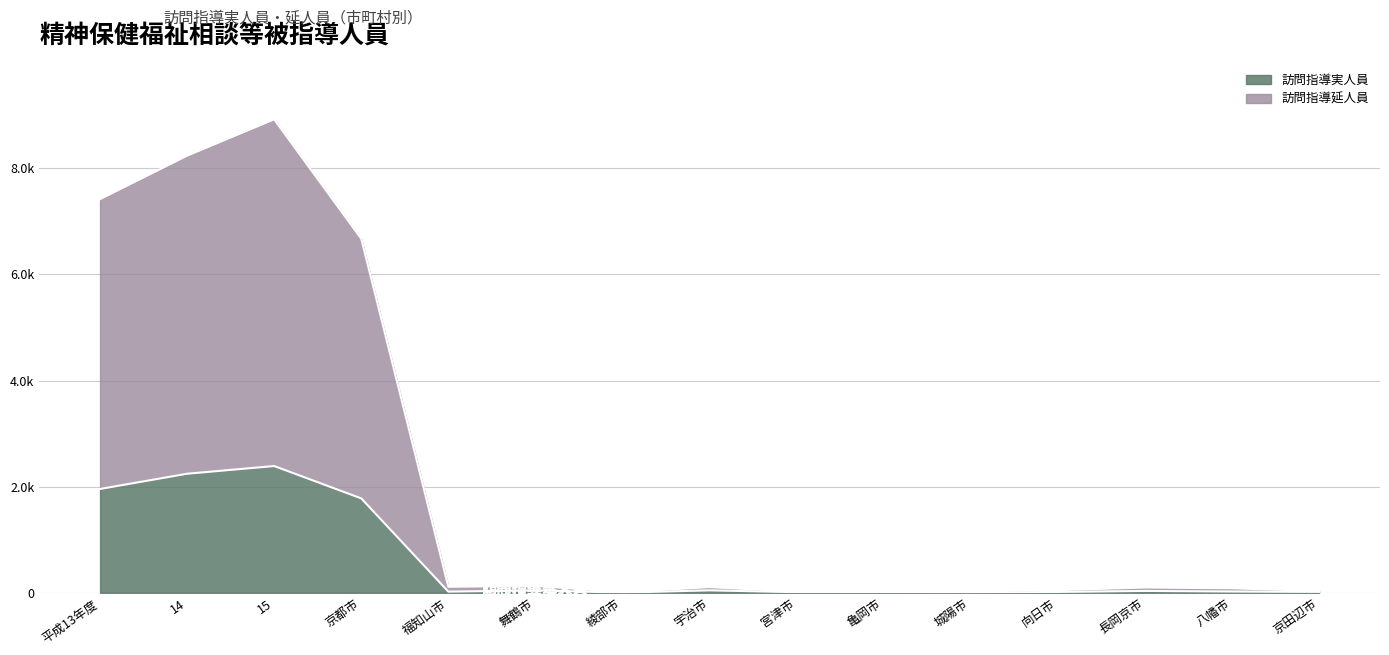

How many series are shown in this chart?

2